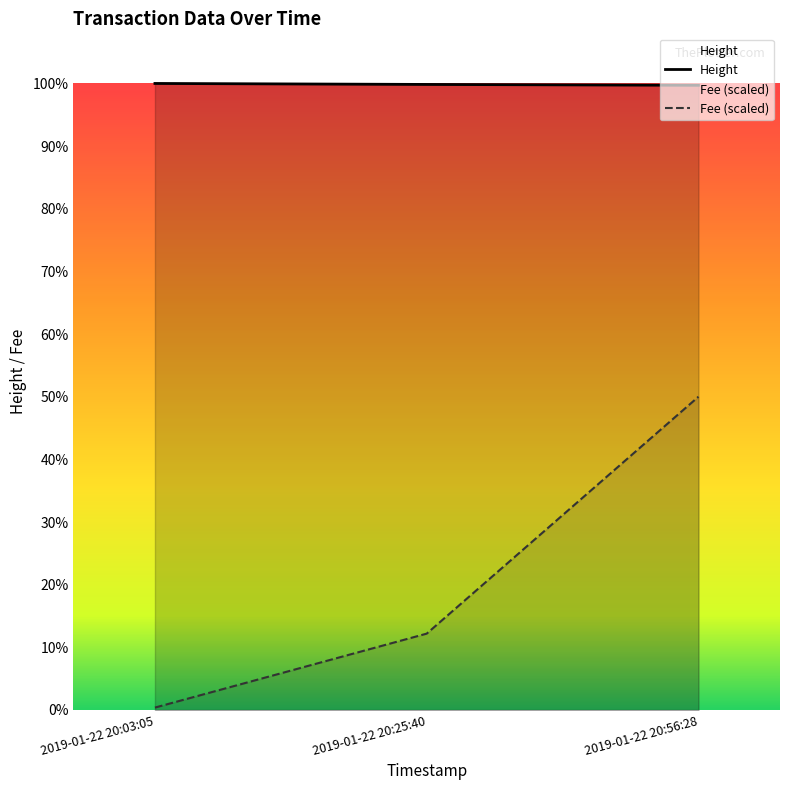

Reading left to right, transcribe all the data shown in this chart.

Height: 2019-01-22 20:03:05=4464.0	2019-01-22 20:25:40=4457.0	2019-01-22 20:56:28=4451.0
Fee: 2019-01-22 20:03:05=17.1	2019-01-22 20:25:40=543.9	2019-01-22 20:56:28=2232.0